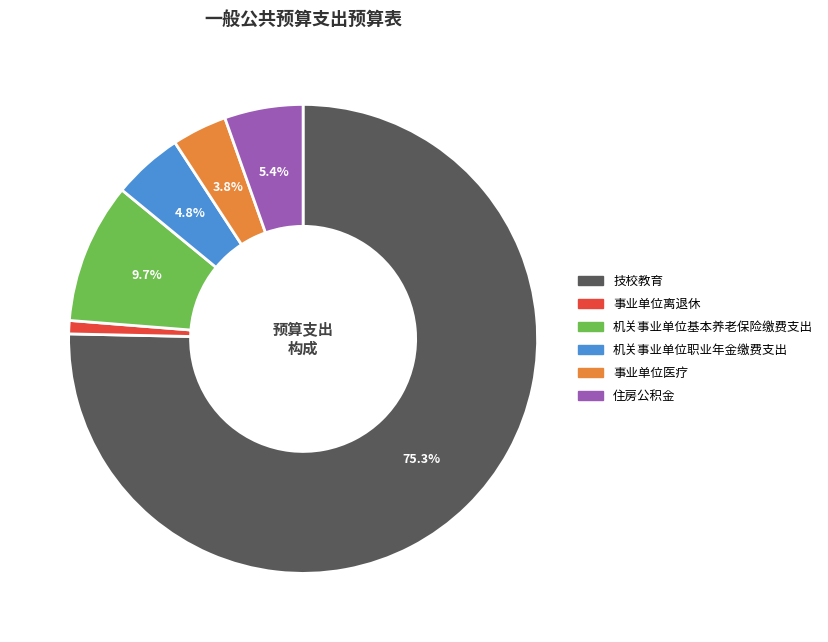

To the nearest percent, what percentage of the pie is 事业单位医疗?

4%